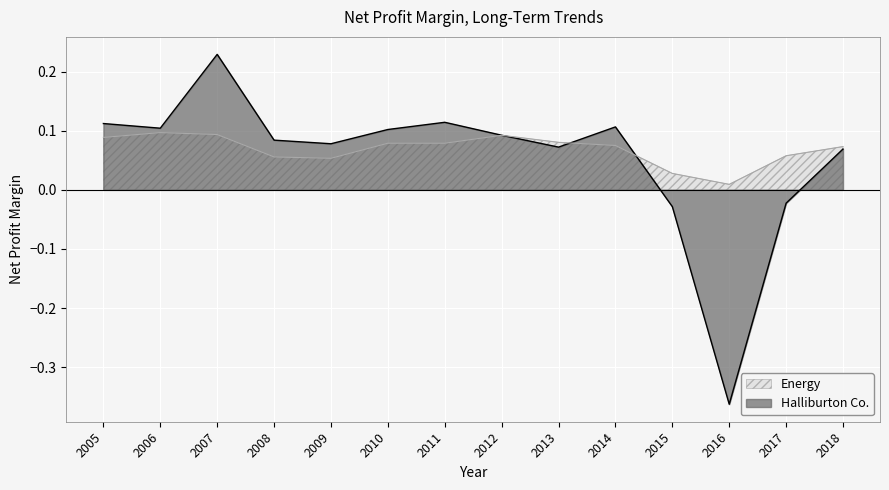

What is the difference between the maximum and minimum values in the Halliburton Co. series?

0.6